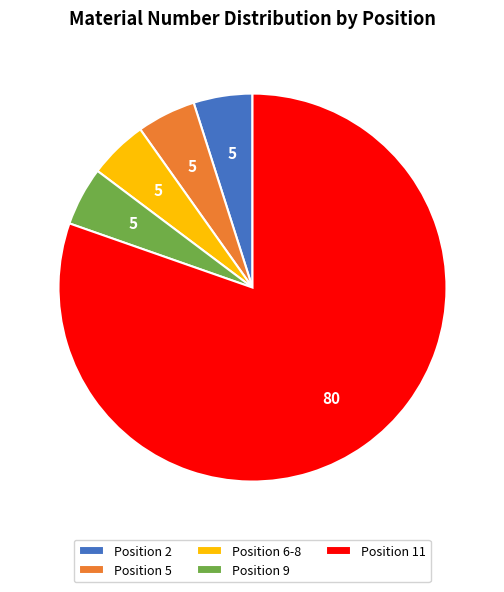

How many segments does this pie chart have?

5